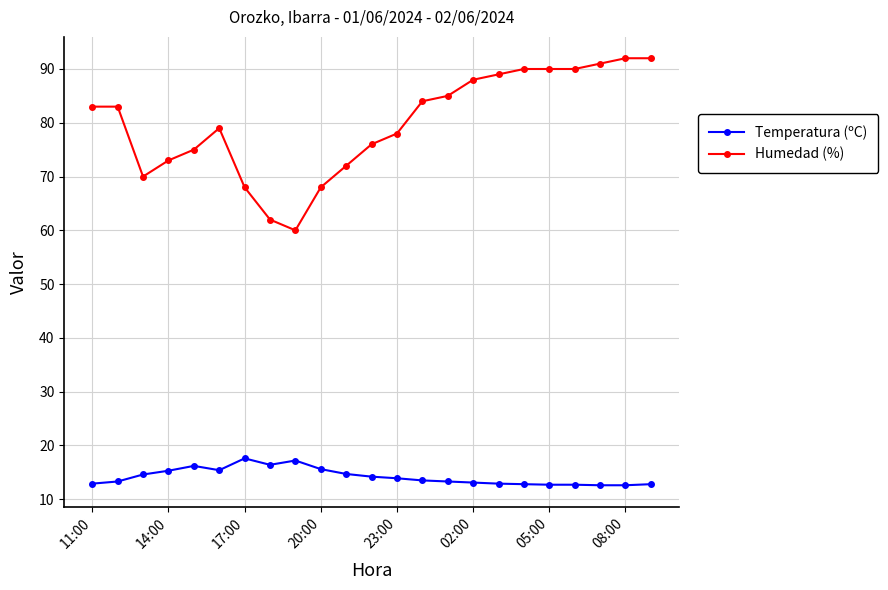

True or false: Humedad (%) and Temperatura (ºC) intersect in this chart.

False